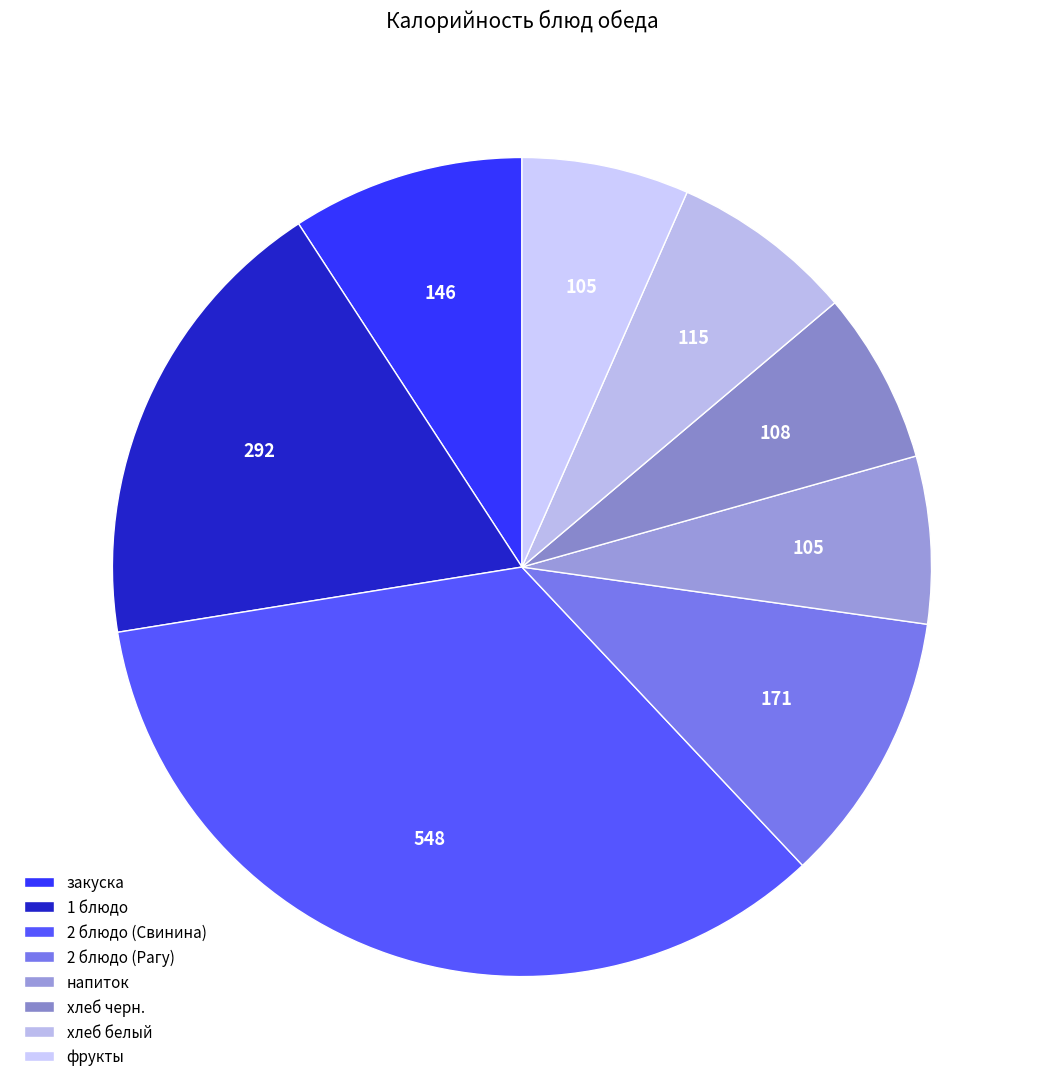

To the nearest percent, what percentage of the pie is фрукты?

7%